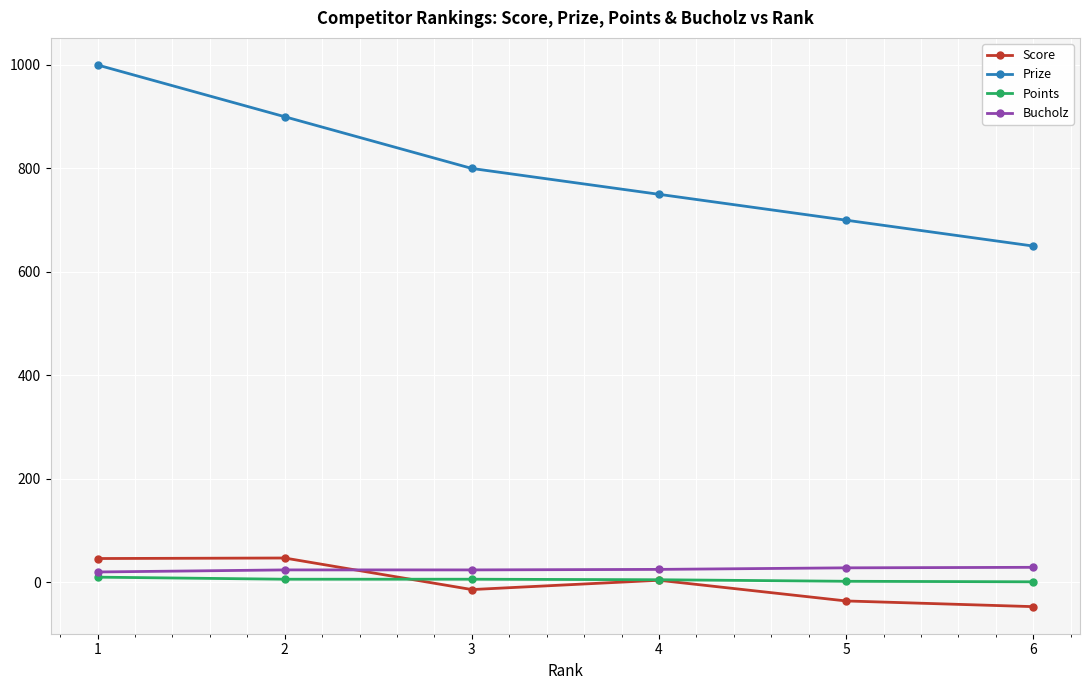

At how many categories does at least one series exceed 764?

3